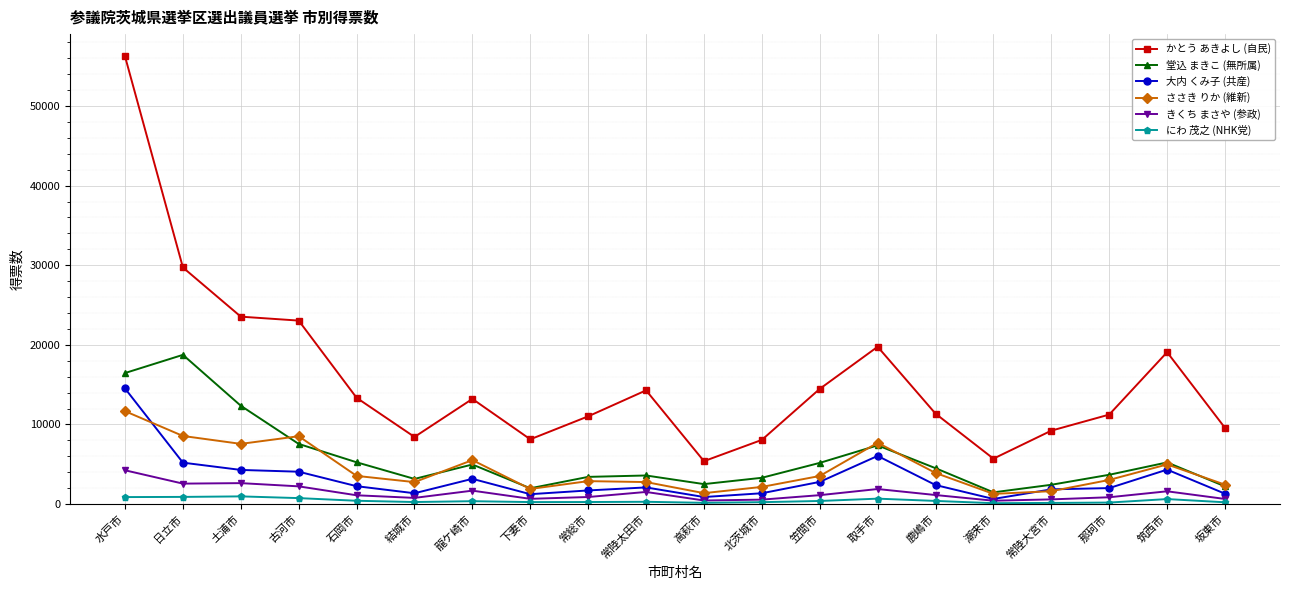

What is the sum of all かとう あきよし (自民) values?

314789